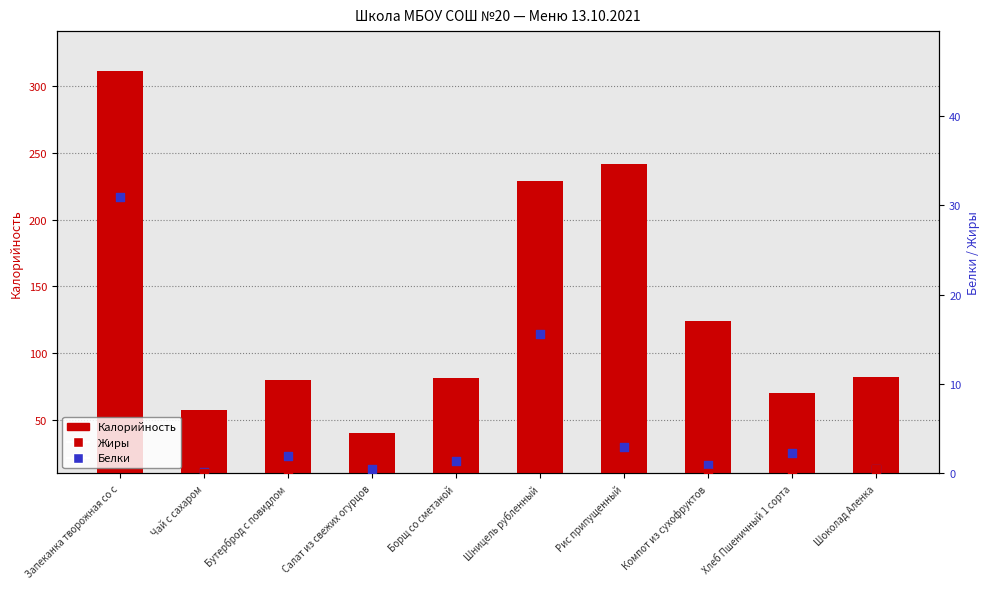

Which series has the largest total across all categories?

Калорийность